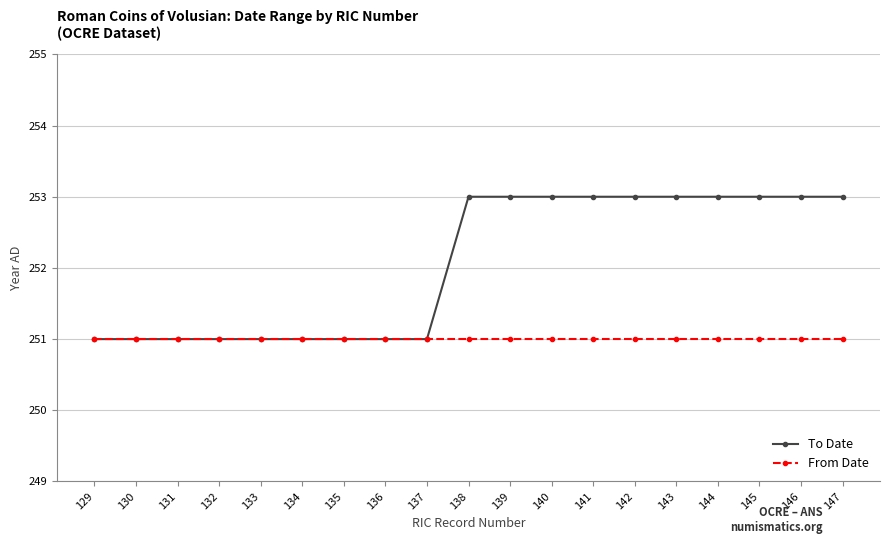

Reading left to right, what are all the values shown in this chart?

To Date: 251	251	251	251	251	251	251	251	251	253	253	253	253	253	253	253	253	253	253
From Date: 251	251	251	251	251	251	251	251	251	251	251	251	251	251	251	251	251	251	251